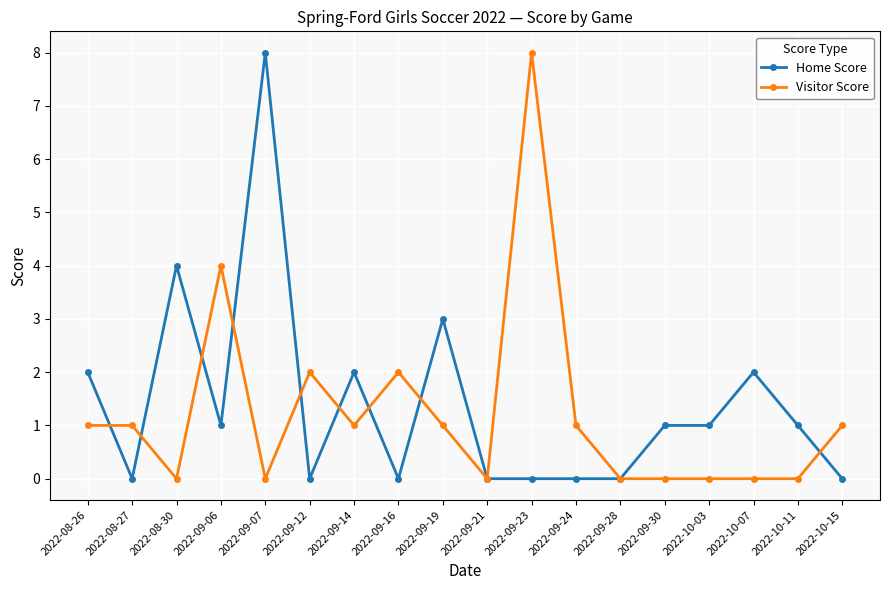

Which series changed the most between 2022-09-21 and 2022-09-24?

Visitor Score